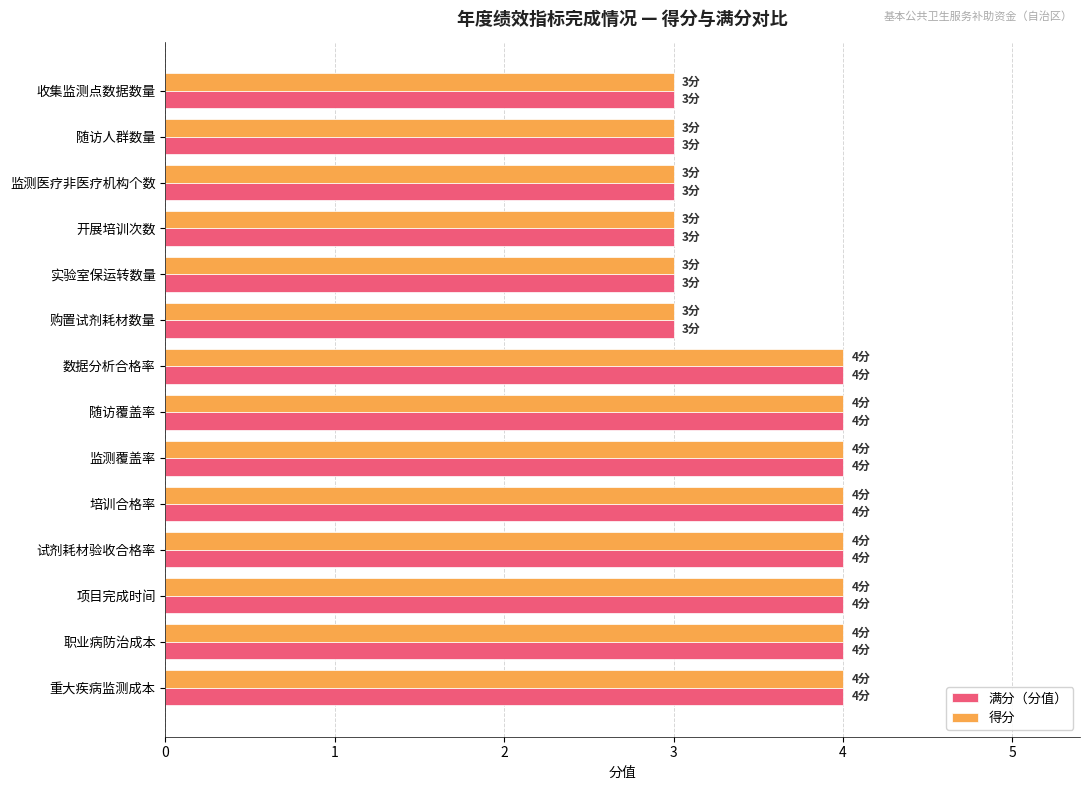

How many values in the 得分 series are below 4?

6